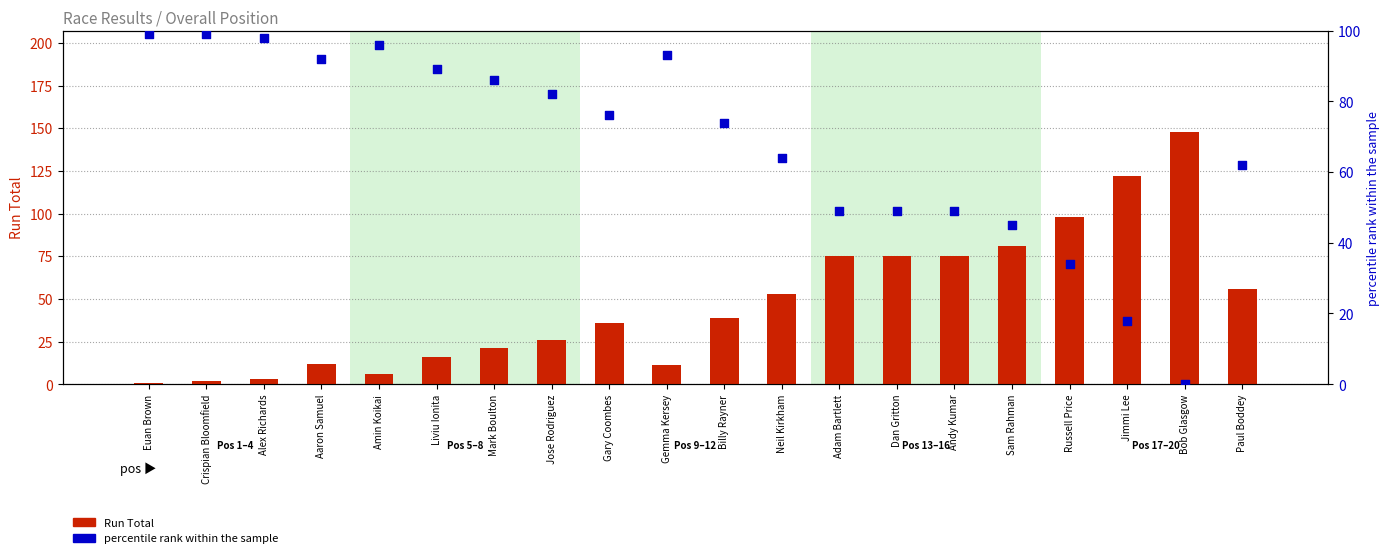

Is the value of Run Total at Bob Glasgow greater than the value of percentile rank within the sample at Crispian Bloomfield?

Yes